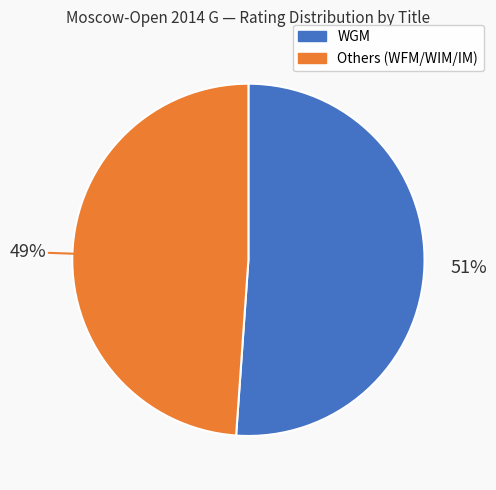

Rank the categories by value from highest to lowest.

WGM, Others (WFM/WIM/IM)